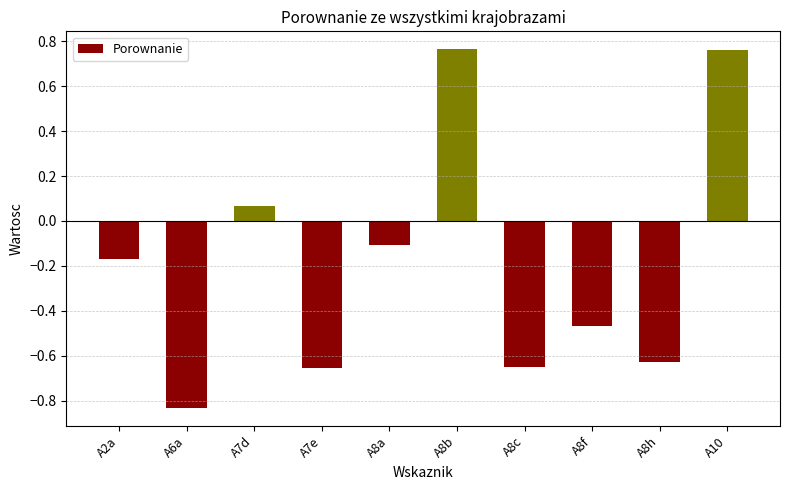

What is the label of the 3rd bar from the left?

A7d